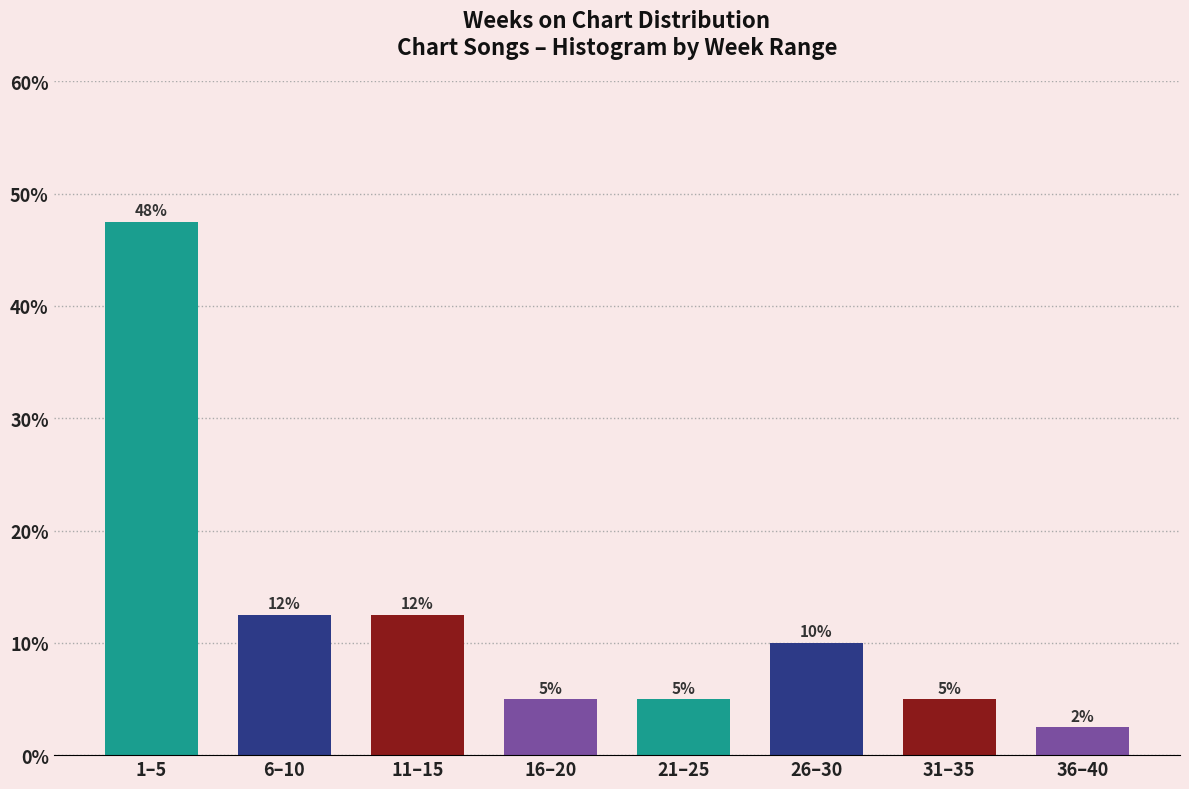

What position from the left is 36–40?

8